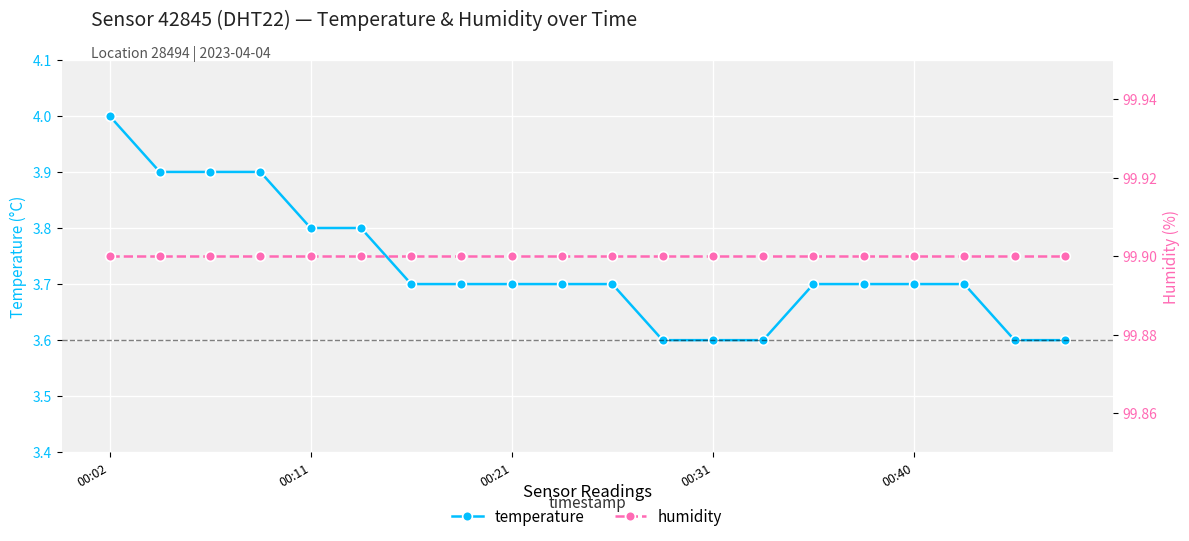

Which series has the largest total across all categories?

humidity